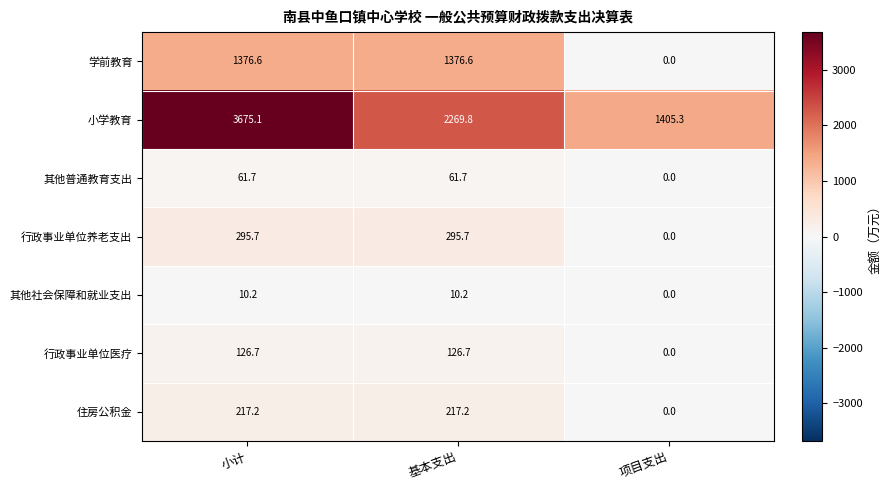

What is the difference between the highest and lowest values at 基本支出?

2259.6